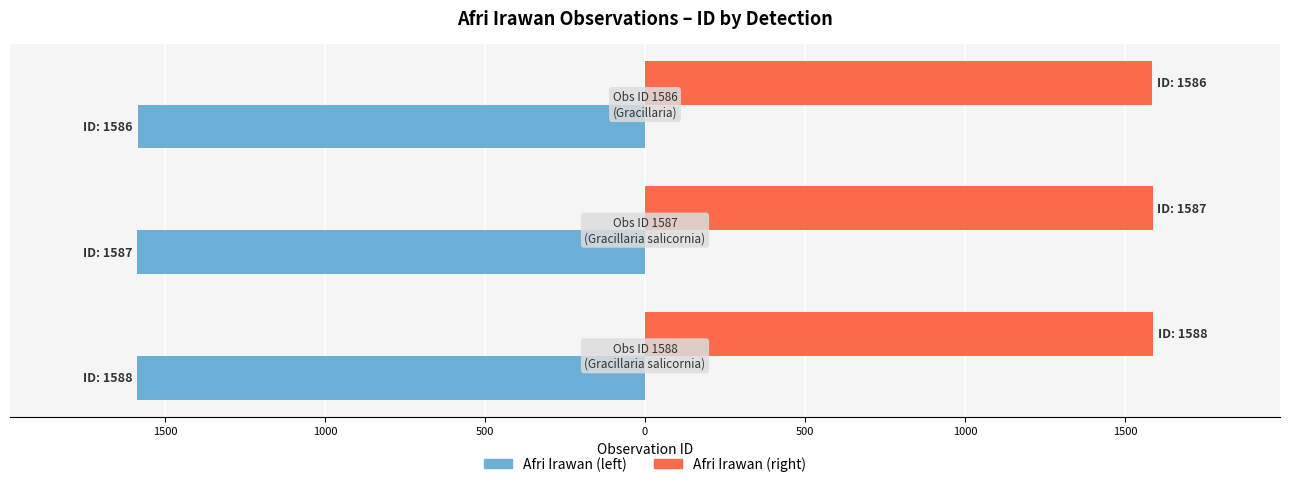

What is the average value of the Afri Irawan (right) series?

1587